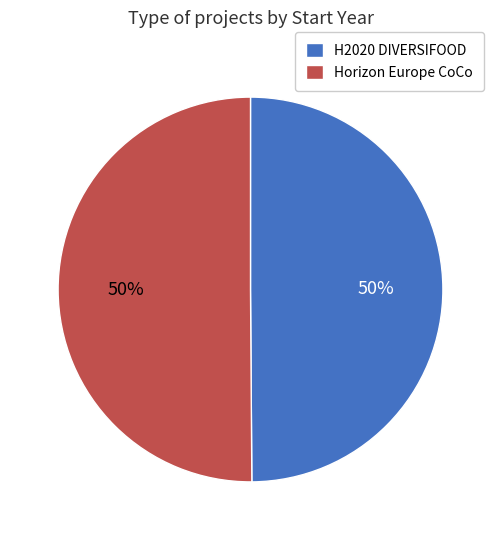

Is the sum of Horizon Europe CoCo and H2020 DIVERSIFOOD greater than half?

Yes